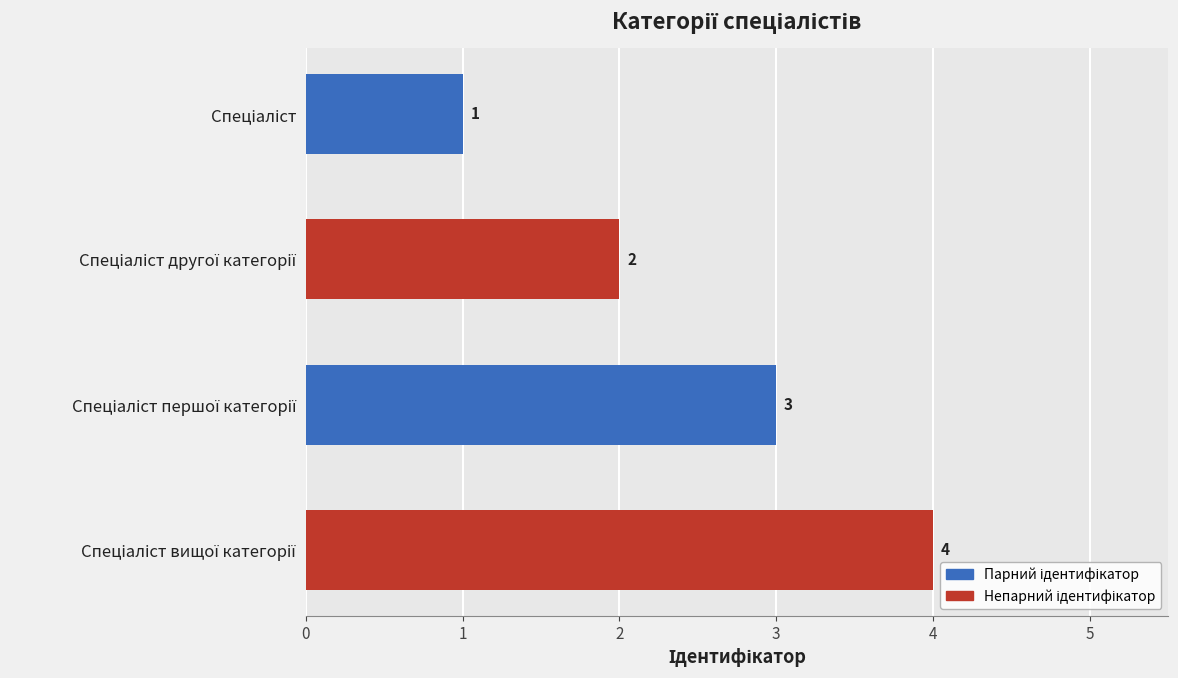

How many values are between 2 and 4?

3